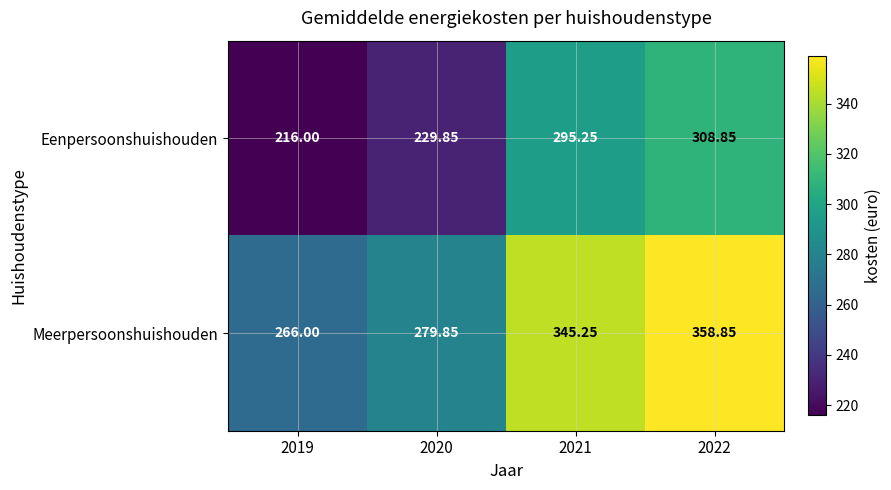

List the series in order of their overall mean, lowest first.

Eenpersoonshuishouden, Meerpersoonshuishouden